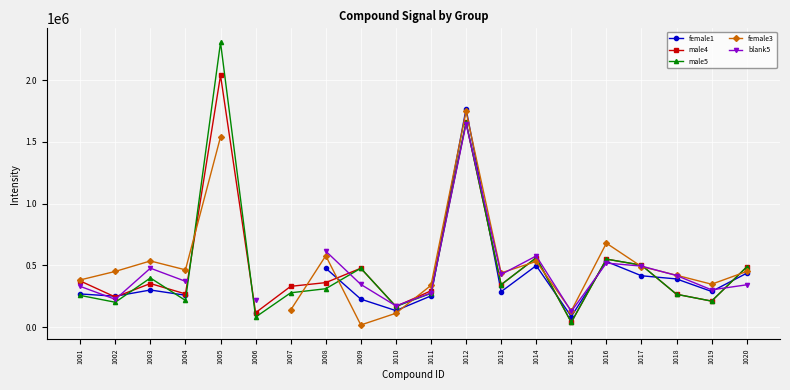

What is the approximate value of male4 at 1019?

210980